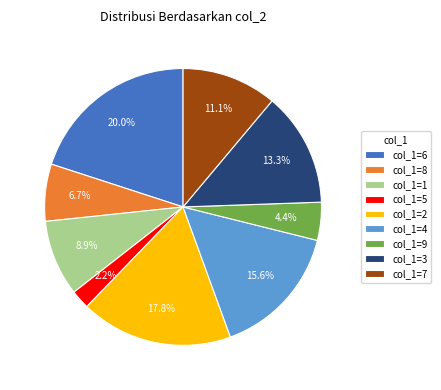

Rank the categories by value from highest to lowest.

col_1=6, col_1=2, col_1=4, col_1=3, col_1=7, col_1=1, col_1=8, col_1=9, col_1=5